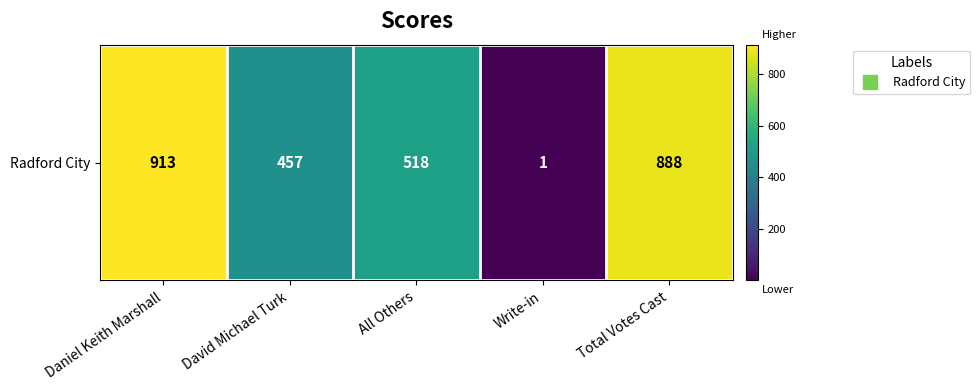

True or false: the data shows 1516 at Total Votes Cast.

False